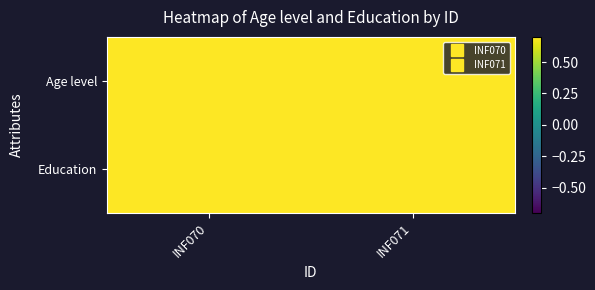

Rank the series by their maximum value, from highest to lowest.

Education, Age level